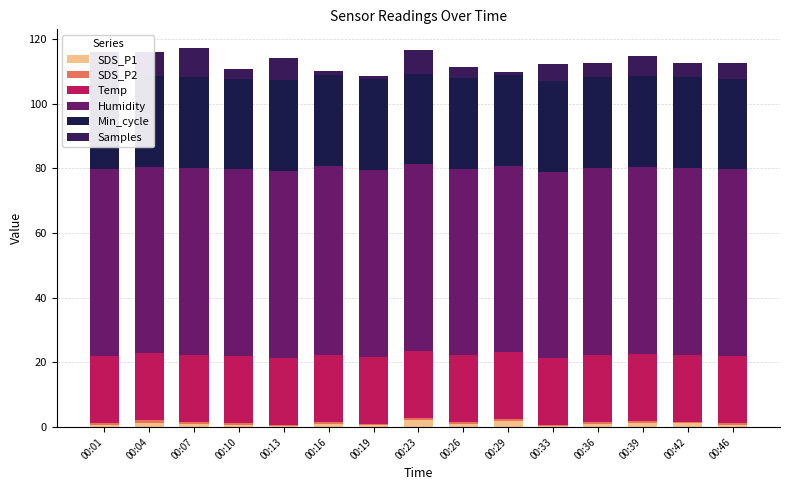

Reading left to right, what are all the values shown in this chart?

SDS_P1: 00:01=0.7	00:04=1.4	00:07=1.0	00:10=0.7	00:13=0.4	00:16=1.0	00:19=0.6	00:23=2.1	00:26=0.9	00:29=1.8	00:33=0.3	00:36=1.0	00:39=1.3	00:42=1.1	00:46=0.6
SDS_P2: 00:01=0.6	00:04=0.8	00:07=0.7	00:10=0.5	00:13=0.3	00:16=0.6	00:19=0.5	00:23=0.7	00:26=0.5	00:29=0.7	00:33=0.3	00:36=0.7	00:39=0.7	00:42=0.6	00:46=0.6
Temp: 00:01=20.7	00:04=20.7	00:07=20.7	00:10=20.7	00:13=20.7	00:16=20.7	00:19=20.7	00:23=20.7	00:26=20.7	00:29=20.7	00:33=20.7	00:36=20.7	00:39=20.7	00:42=20.7	00:46=20.7
Humidity: 00:01=57.7	00:04=57.7	00:07=57.7	00:10=57.7	00:13=57.7	00:16=58.4	00:19=57.7	00:23=57.7	00:26=57.7	00:29=57.7	00:33=57.7	00:36=57.7	00:39=57.7	00:42=57.7	00:46=57.7
Min_cycle: 00:01=28.0	00:04=28.0	00:07=28.0	00:10=28.0	00:13=28.0	00:16=28.0	00:19=28.0	00:23=28.0	00:26=28.0	00:29=28.0	00:33=28.0	00:36=28.0	00:39=28.0	00:42=28.0	00:46=28.0
Samples: 00:01=8.2	00:04=7.4	00:07=9.0	00:10=3.1	00:13=7.1	00:16=1.5	00:19=1.2	00:23=7.3	00:26=3.5	00:29=1.0	00:33=5.2	00:36=4.4	00:39=6.3	00:42=4.4	00:46=4.8